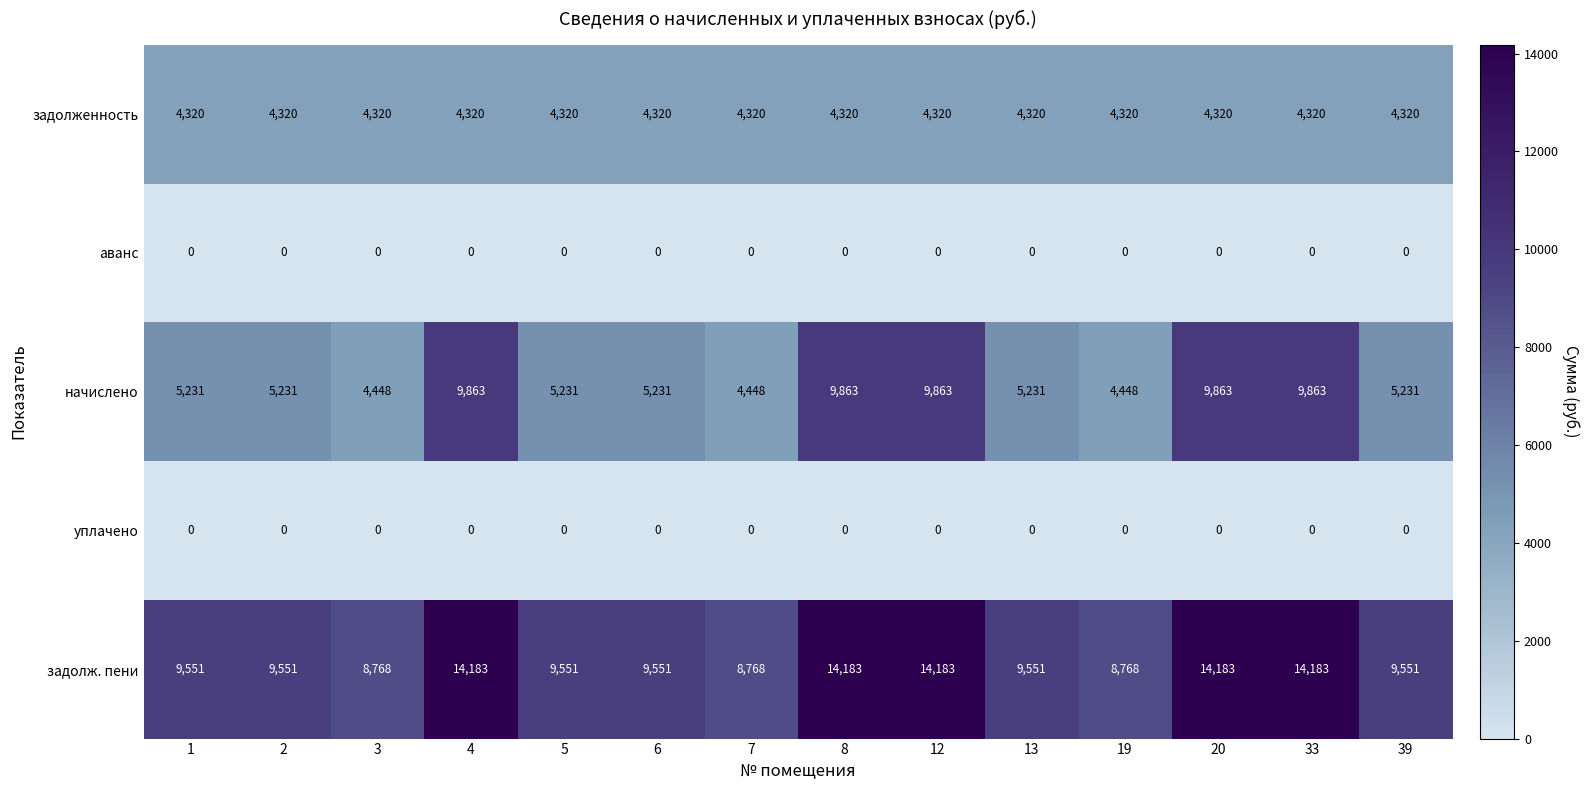

At how many categories does at least one series exceed 11603?

5